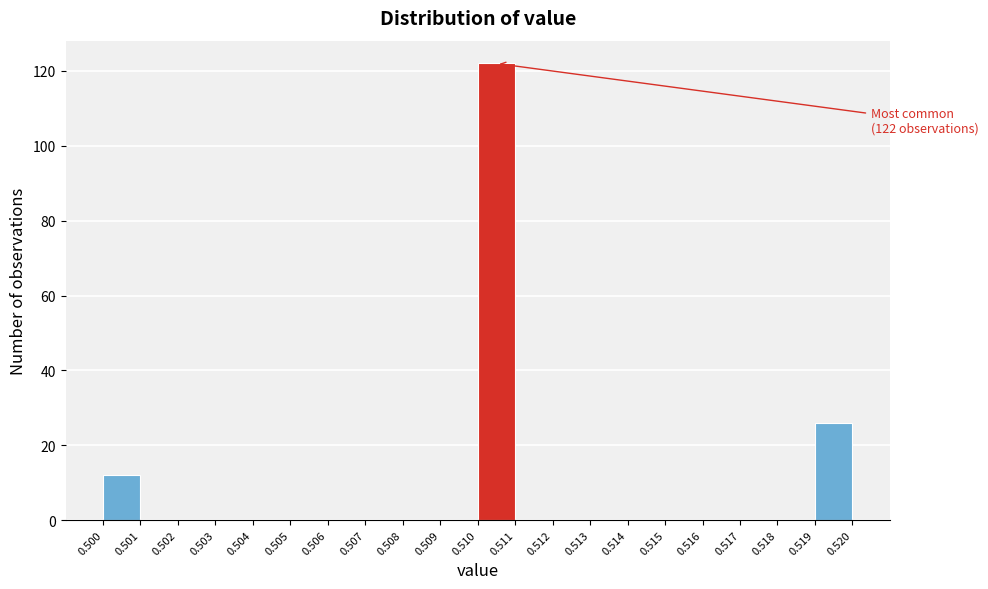

Which range on the x-axis has the tallest bar?

0.510 to 0.511